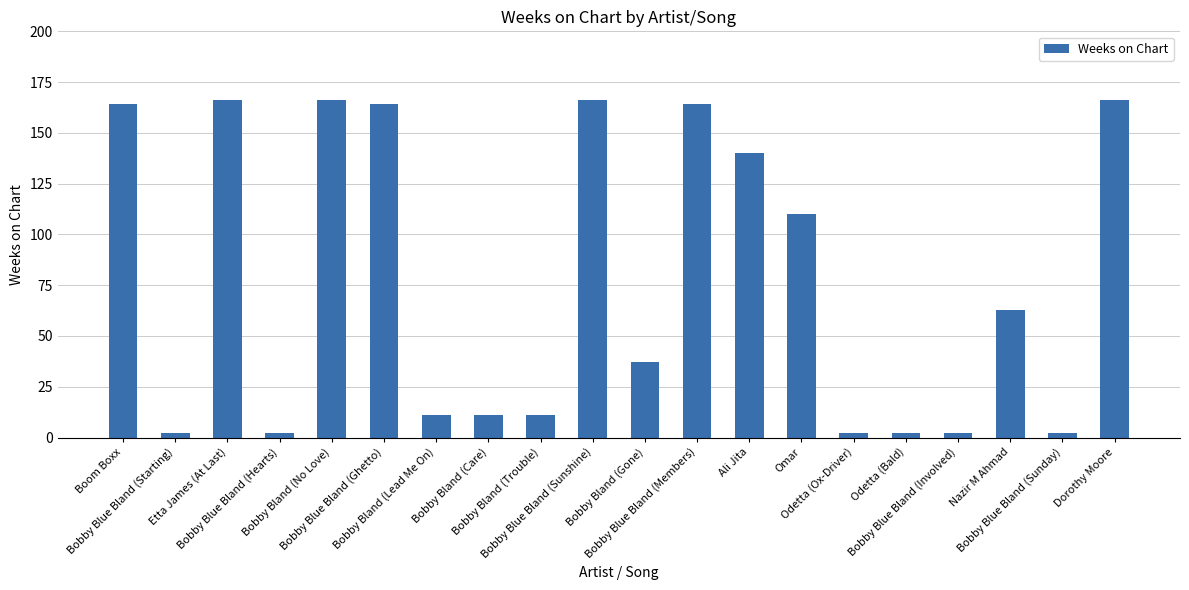

The chart shows a value of 36 at Bobby Blue Bland (Ghetto). True or false?

False